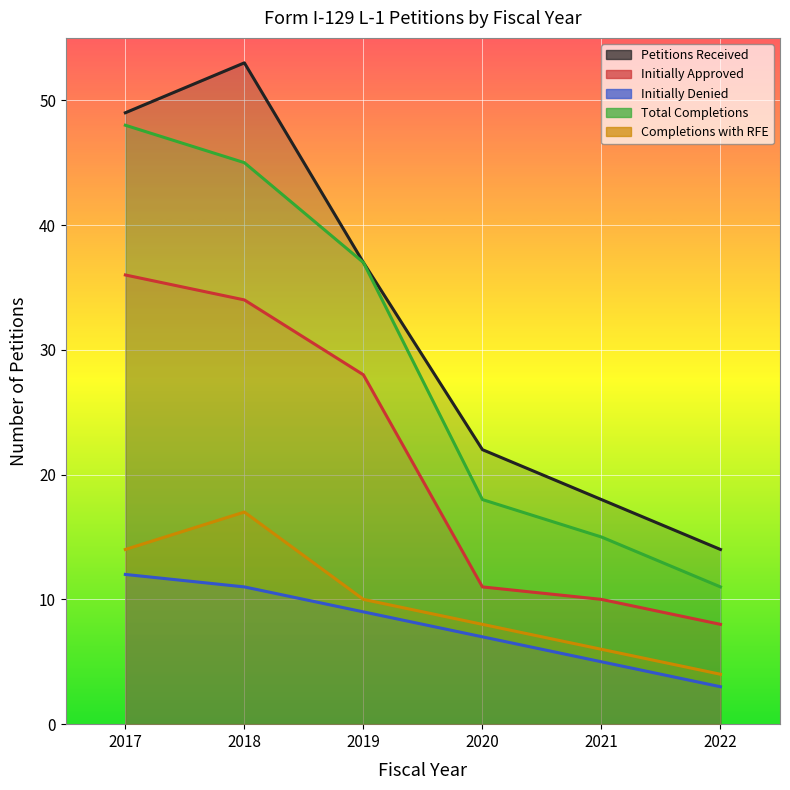

At how many categories does at least one series exceed 51?

1